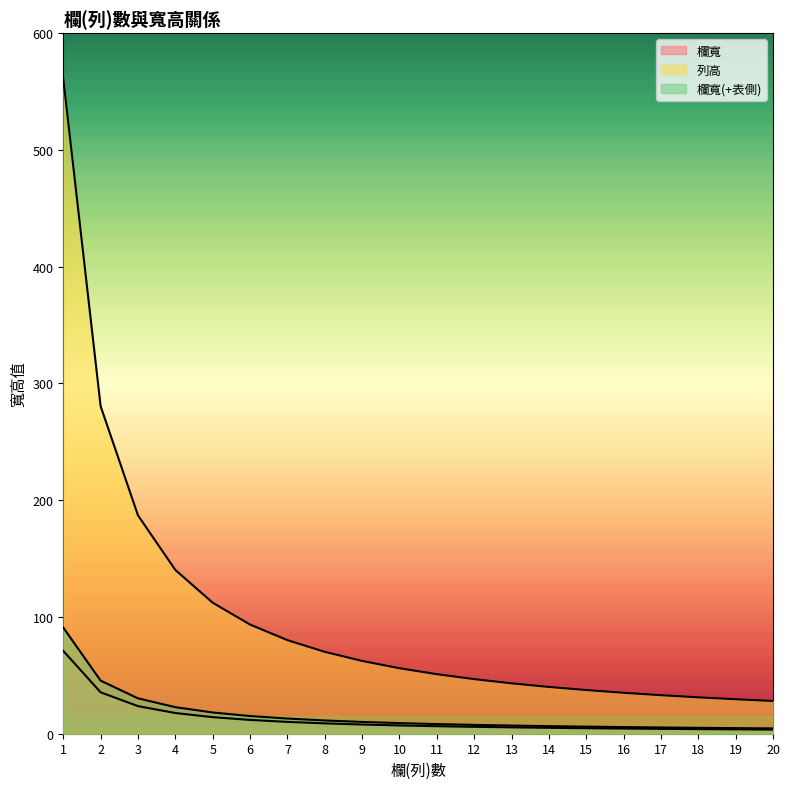

What is the difference between the second highest and minimum values in the 欄寬(+表側) series?

40.9